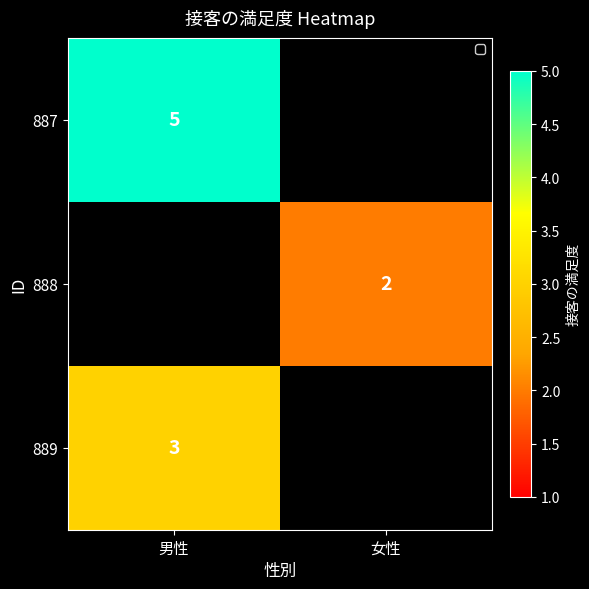

Between 女性 and 男性, which is larger?

男性